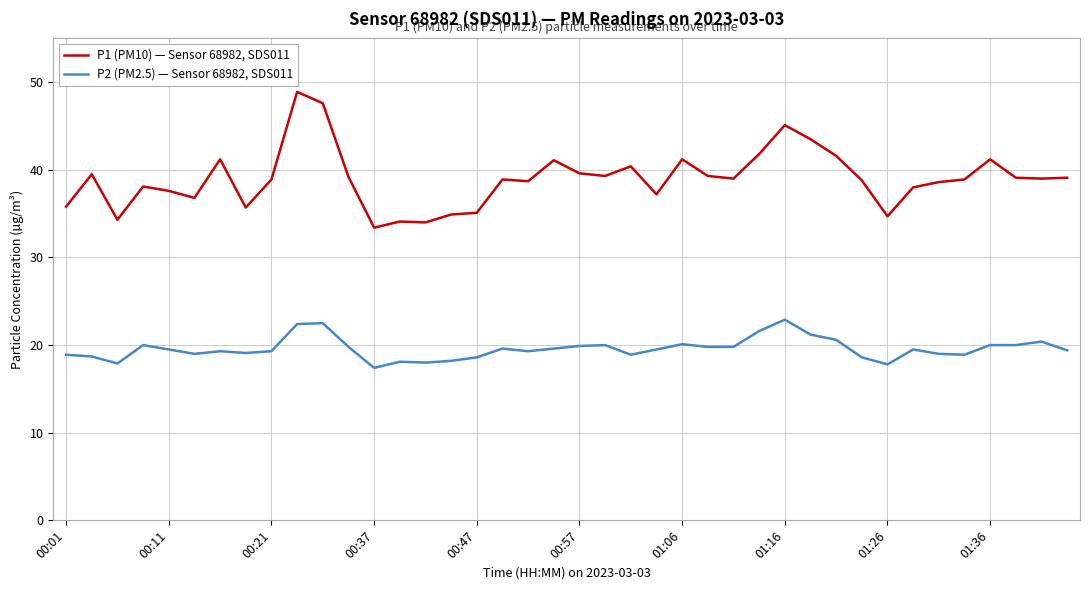

Which series has the widest spread of values?

P1 (PM10) — Sensor 68982, SDS011